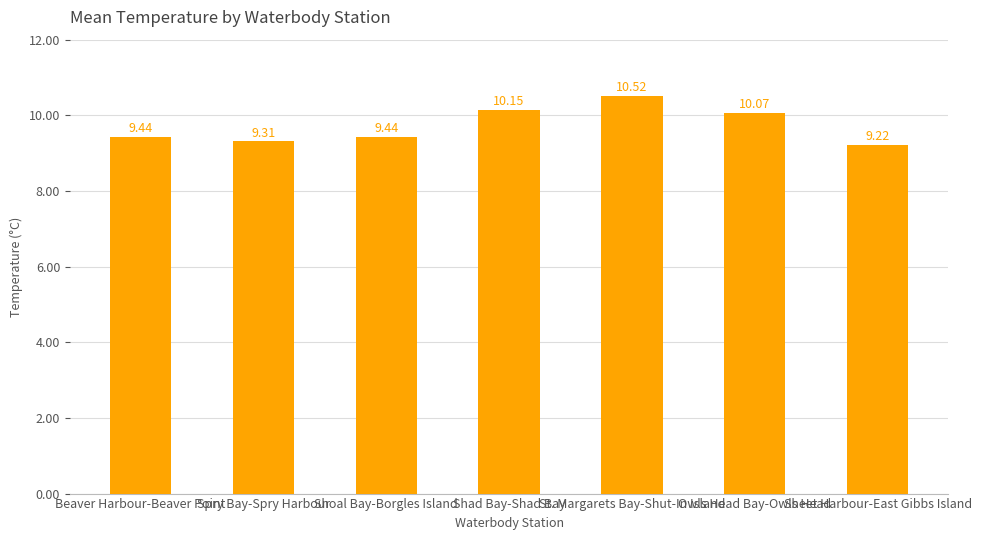

What position from the right is Sheet Harbour-East Gibbs Island?

1